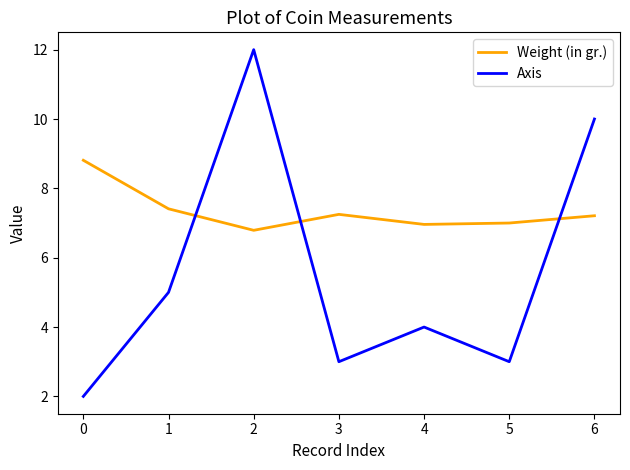

Does the chart display data point markers on the line(s)?

No